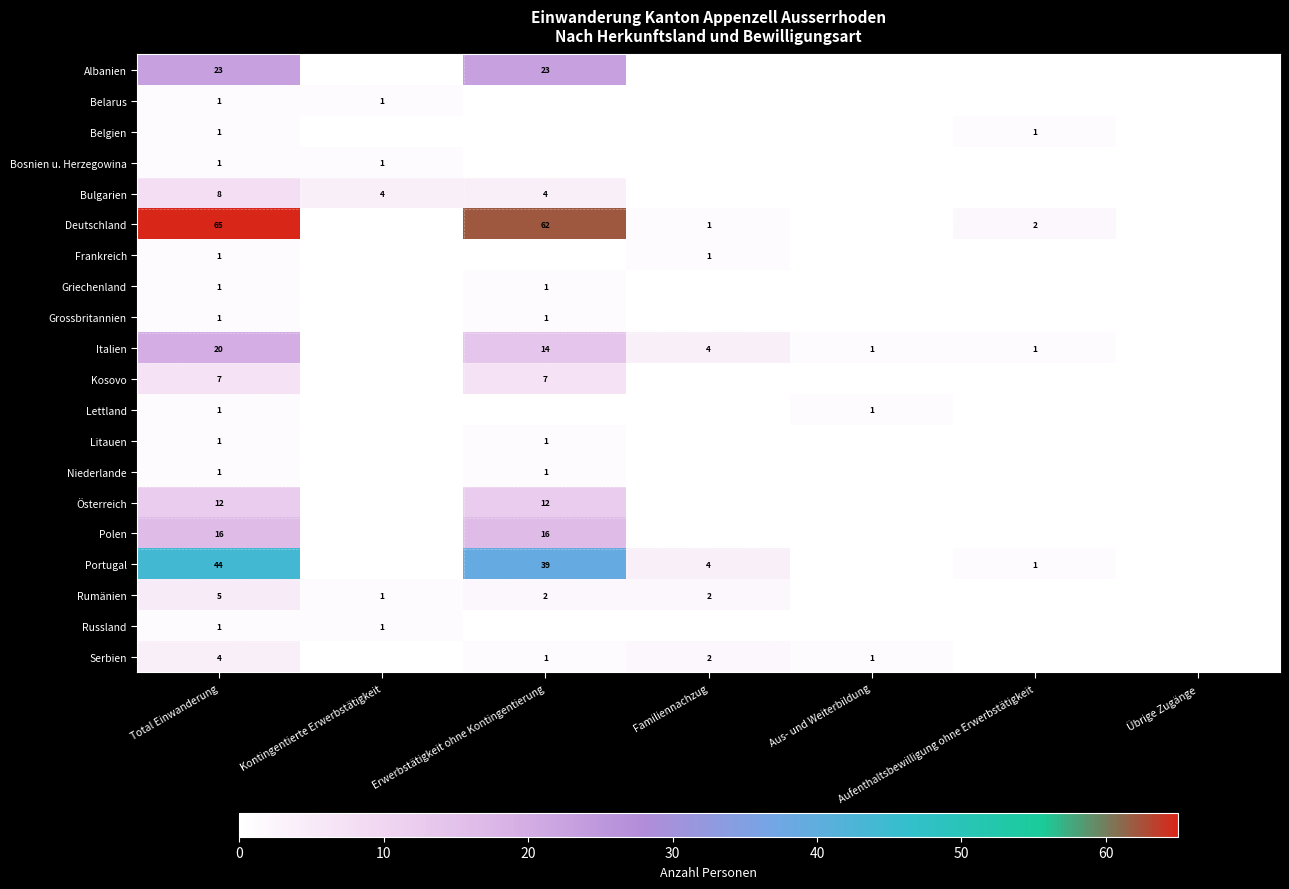

The Frankreich series shows 2 at Familiennachzug. True or false?

False